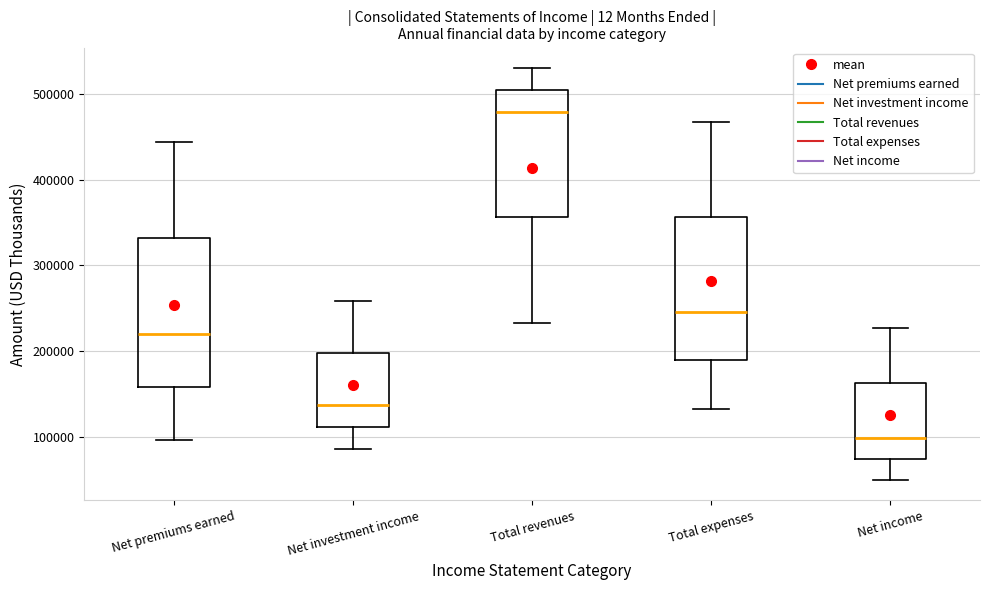

Which box's median line is the highest?

Total revenues